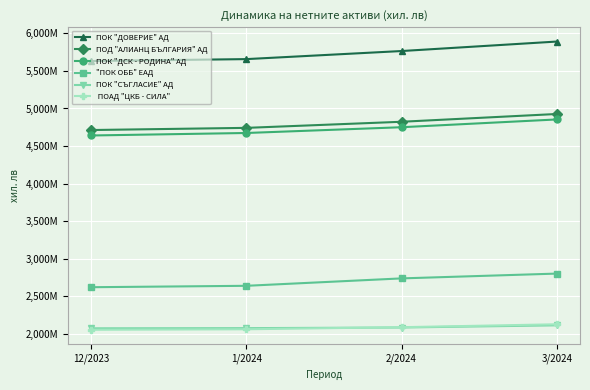

What is the label of the 4th point from the left?

3/2024